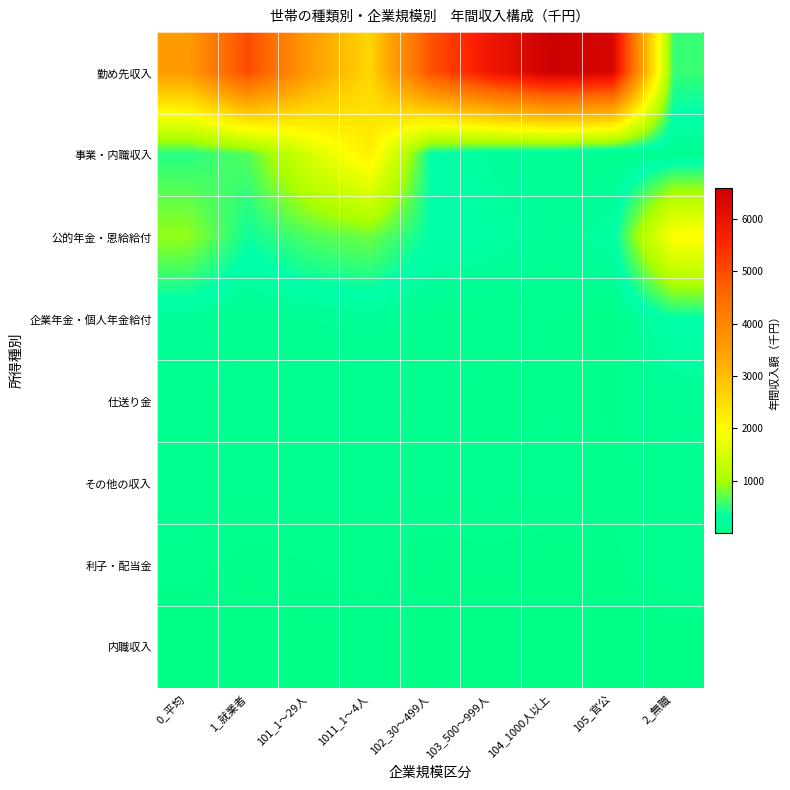

Reading left to right, transcribe all the data shown in this chart.

勤め先収入: 0_平均=3589	1_就業者=5023	101_1～29人=3561	1011_1～4人=2596	102_30～499人=4907	103_500～999人=5923	104_1000人以上=6596	105_官公=6367	2_無職=554
事業・内職収入: 0_平均=482	1_就業者=654	101_1～29人=1501	1011_1～4人=2236	102_30～499人=343	103_500～999人=197	104_1000人以上=152	105_官公=71	2_無職=118
公的年金・恩給給付: 0_平均=912	1_就業者=394	101_1～29人=641	1011_1～4人=764	102_30～499人=341	103_500～999人=261	104_1000人以上=159	105_官公=257	2_無職=2007
企業年金・個人年金給付: 0_平均=169	1_就業者=89	101_1～29人=131	1011_1～4人=162	102_30～499人=87	103_500～999人=73	104_1000人以上=58	105_官公=40	2_無職=337
仕送り金: 0_平均=88	1_就業者=61	101_1～29人=61	1011_1～4人=57	102_30～499人=77	103_500～999人=43	104_1000人以上=58	105_官公=38	2_無職=145
その他の収入: 0_平均=67	1_就業者=63	101_1～29人=66	1011_1～4人=62	102_30～499人=62	103_500～999人=68	104_1000人以上=68	105_官公=51	2_無職=76
利子・配当金: 0_平均=54	1_就業者=35	101_1～29人=43	1011_1～4人=52	102_30～499人=31	103_500～999人=36	104_1000人以上=25	105_官公=32	2_無職=94
内職収入: 0_平均=15	1_就業者=15	101_1～29人=25	1011_1～4人=35	102_30～499人=15	103_500～999人=10	104_1000人以上=6	105_官公=5	2_無職=15